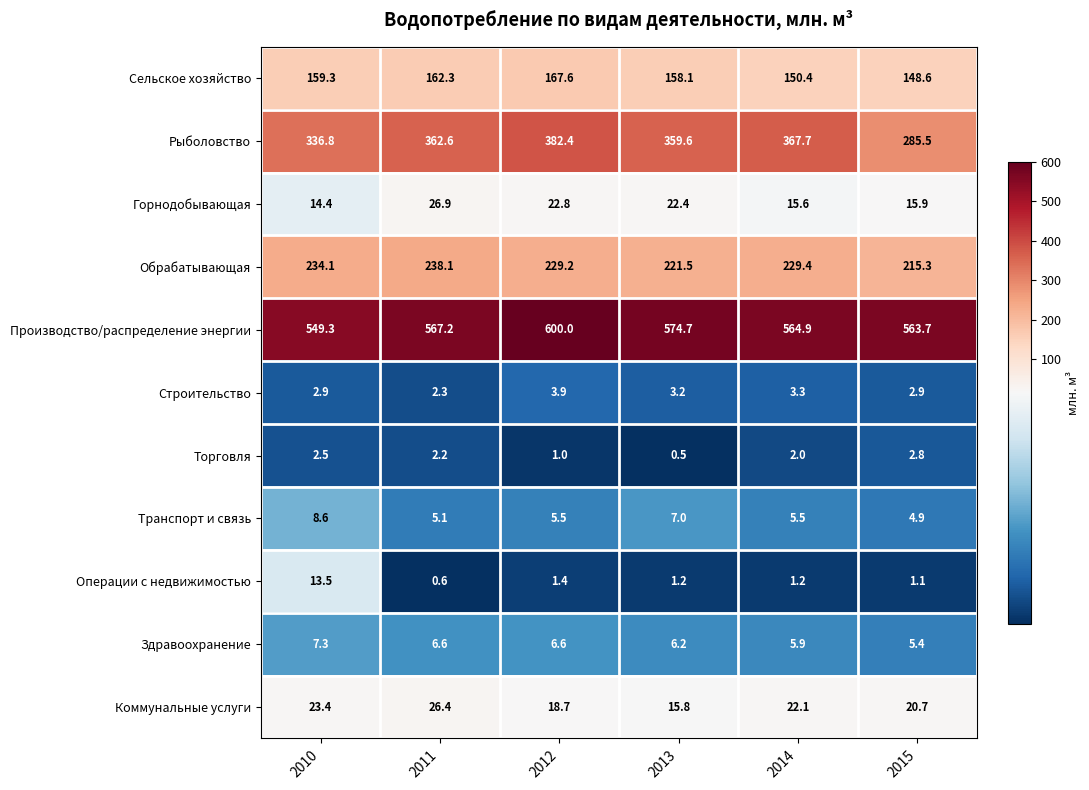

What is the difference between the maximum and minimum values in the Горнодобывающая series?

12.5